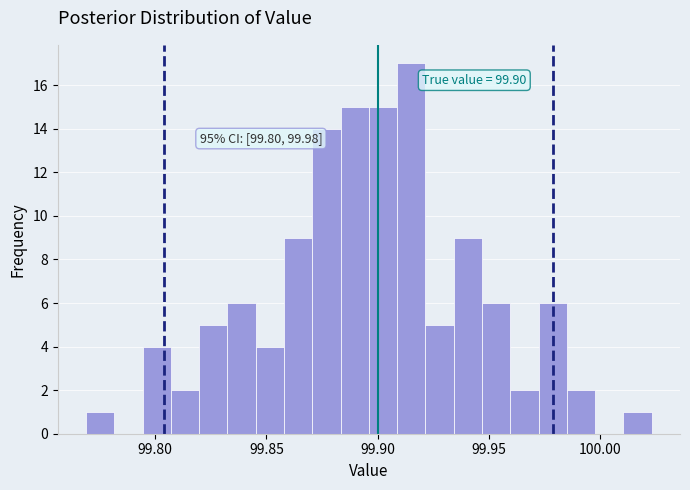

Read against the x-axis, roughly where is the centre of the tallest bar?

99.915